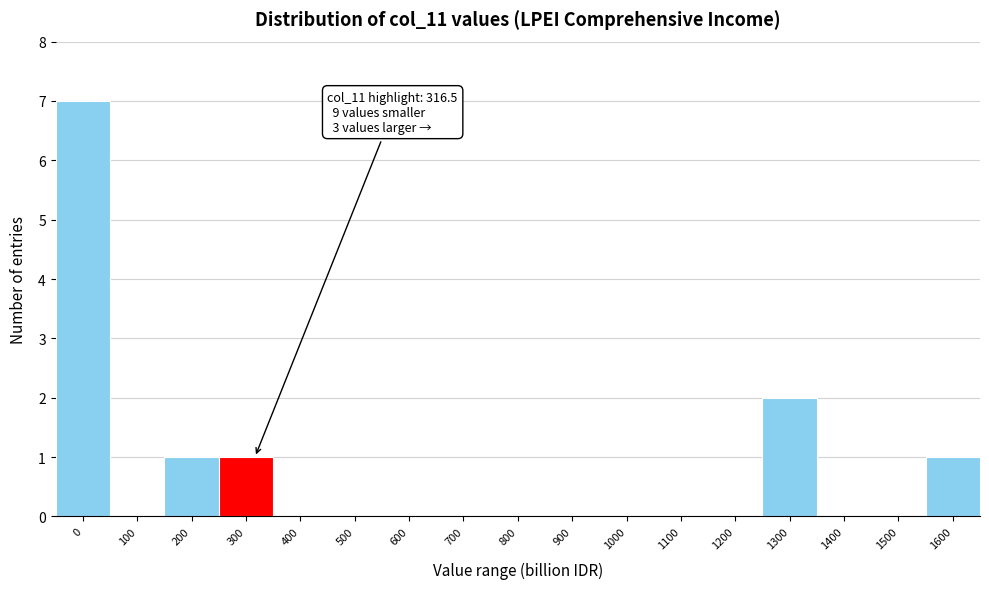

Reading left to right, extract all data points from this chart.

0=7	100=0	200=1	300=1	400=0	500=0	600=0	700=0	800=0	900=0	1000=0	1100=0	1200=0	1300=2	1400=0	1500=0	1600=1